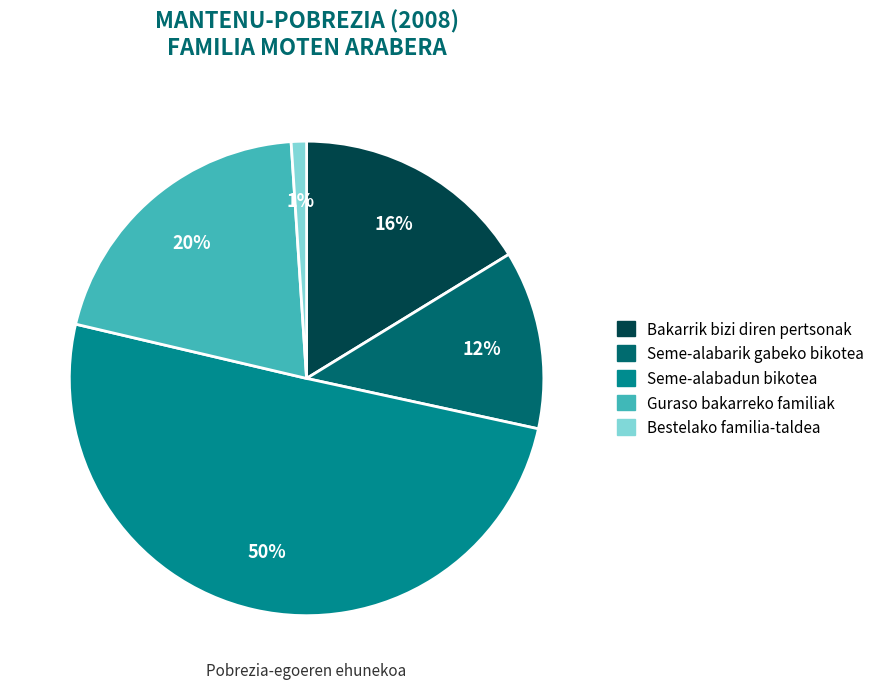

What is the majority slice?

Seme-alabadun bikotea